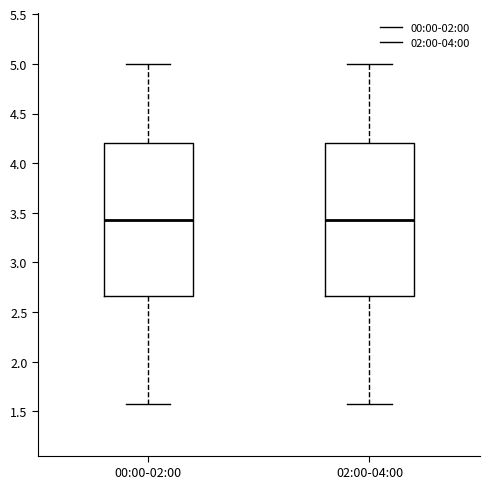

Reading left to right, transcribe this box plot: for each box, give where its median line is, the range the box spans, and where its two whiskers end, as read against the y-axis. The values are not printed on the chart, so give them approximately, as read against the axis.

00:00-02:00: median 3.45, box 2.65 to 4.20, whiskers 1.55 to 5.00
02:00-04:00: median 3.45, box 2.65 to 4.20, whiskers 1.55 to 5.00